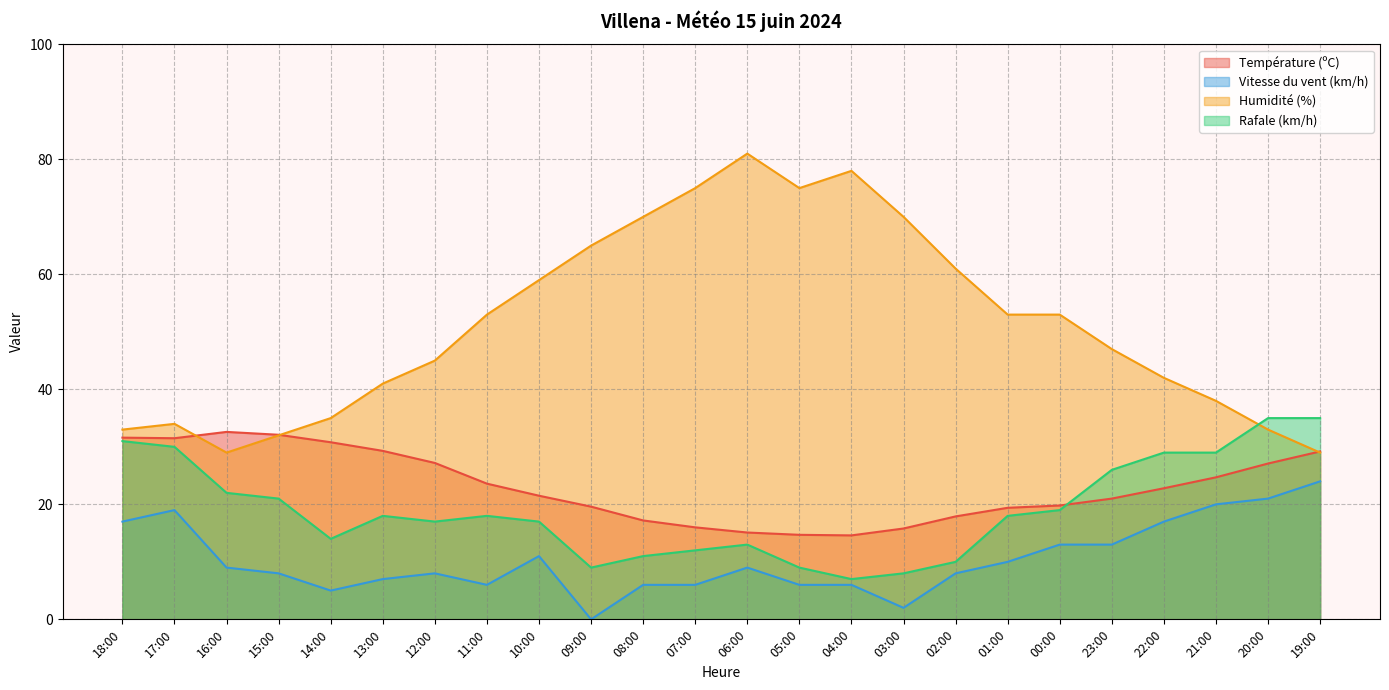

The Rafale (km/h) series shows 14.0 at 14:00. True or false?

True